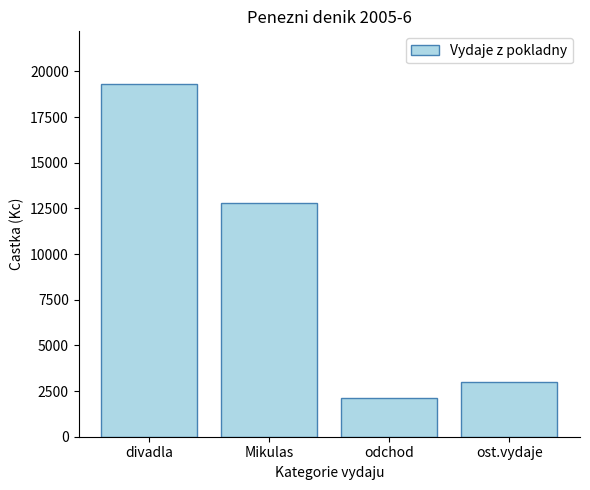

At which category does the chart reach its minimum across all series?

odchod